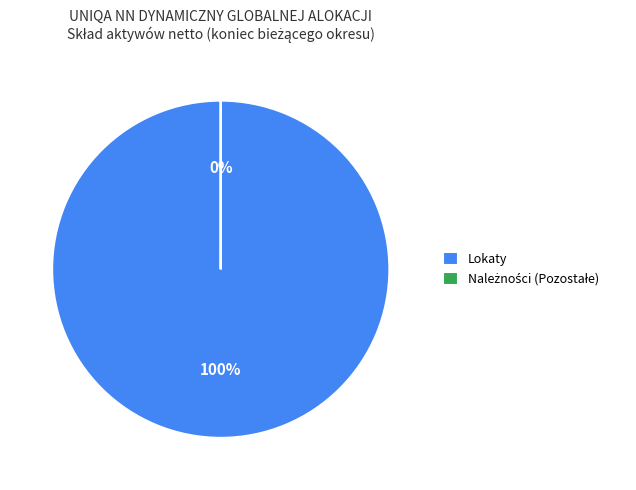

What percentage is NOT represented by Należności (Pozostałe)?

100.0%